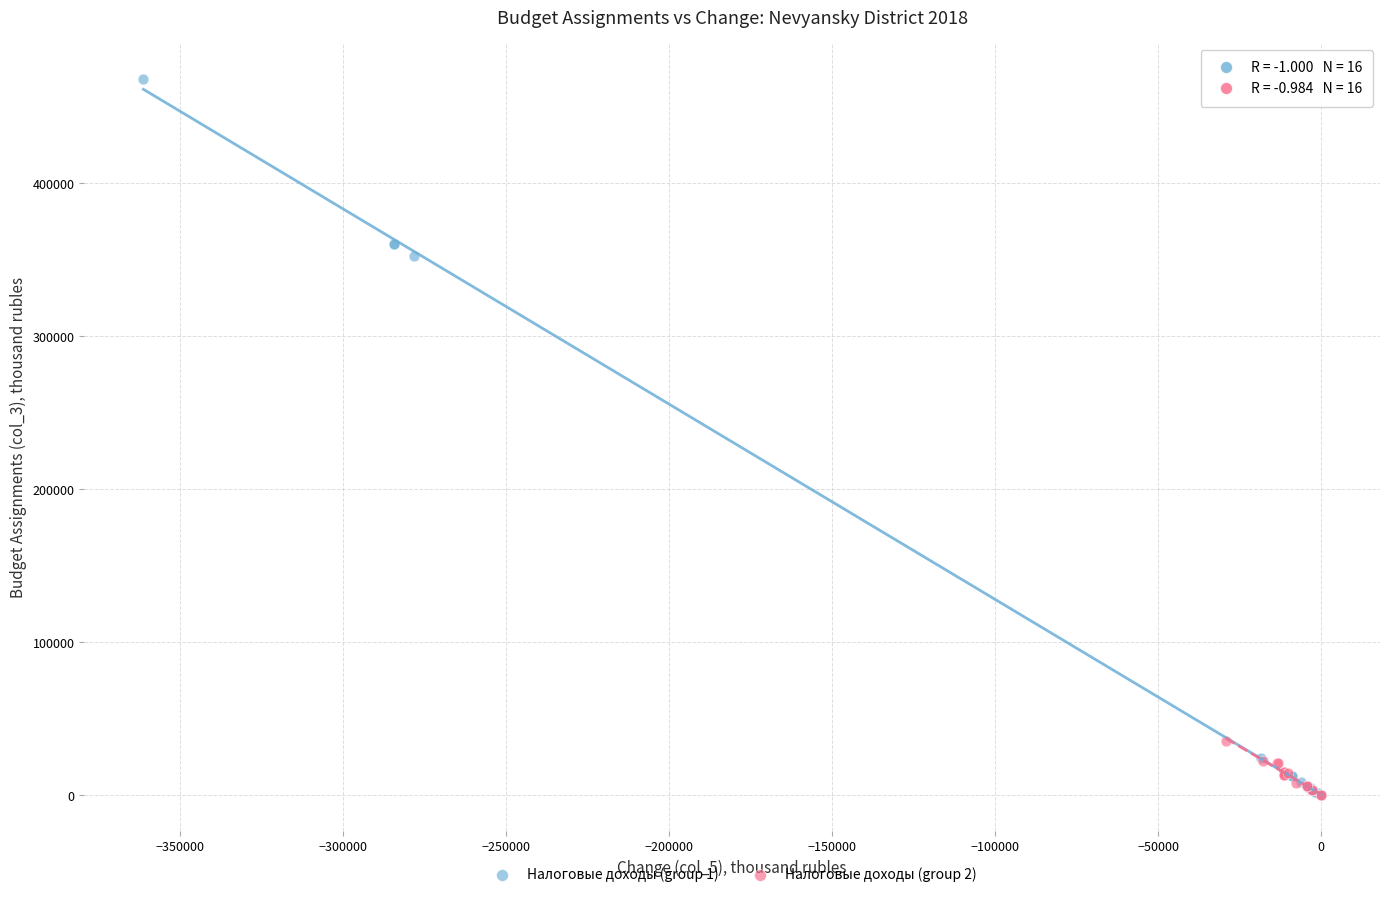

Which series has the widest spread of Y values?

Налоговые доходы (group 1)